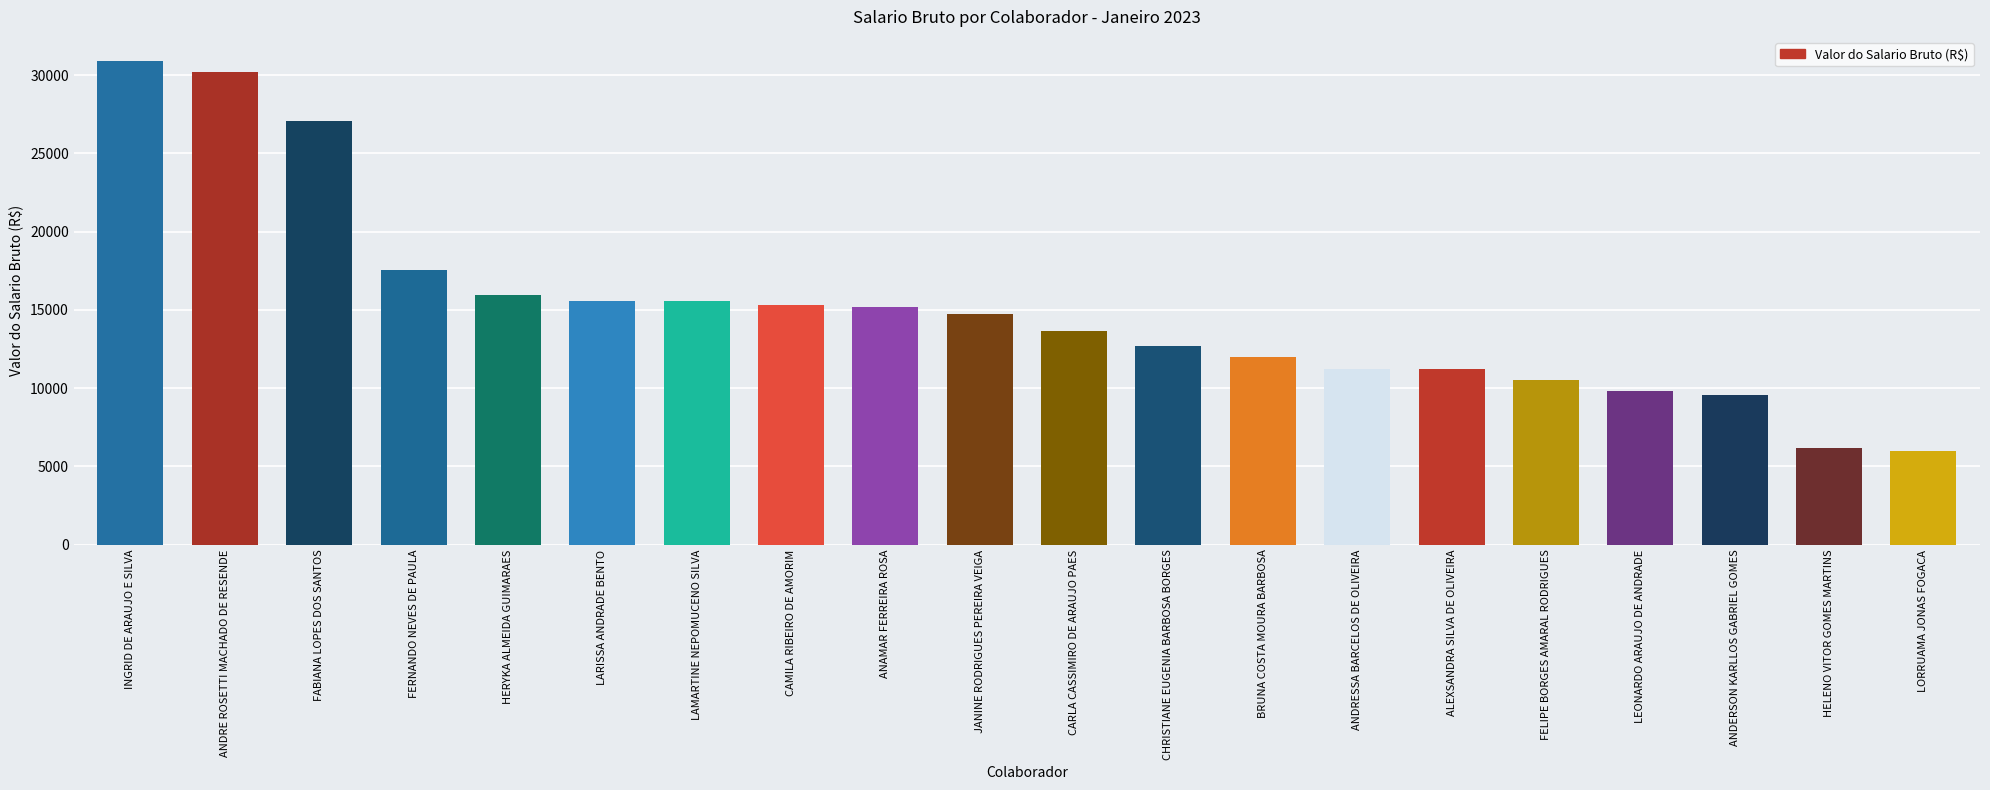

Is it true that the value at CHRISTIANE EUGENIA BARBOSA BORGES is 2736.1?

False